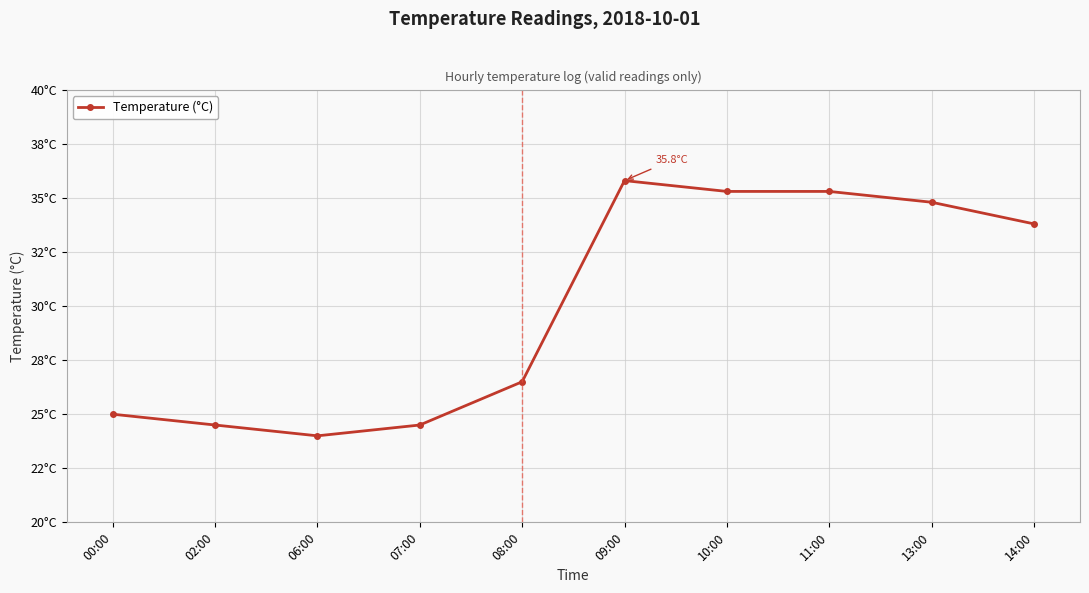

How many interior local peaks (higher than both neighbors) does the data have?

1